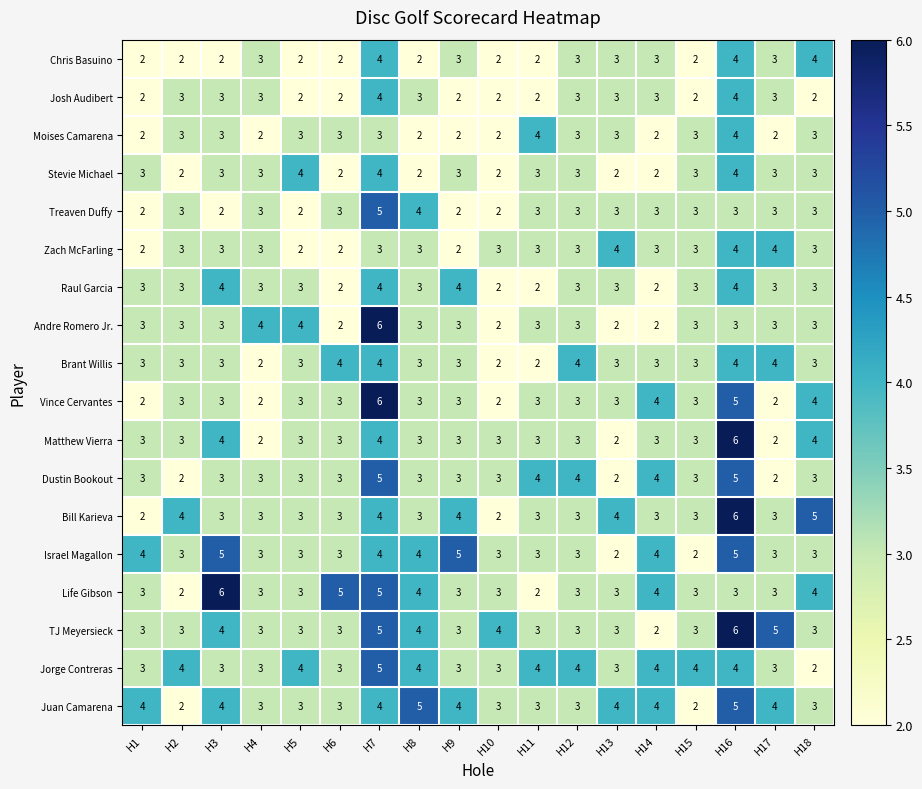

What is the total value across all series at H9?

55